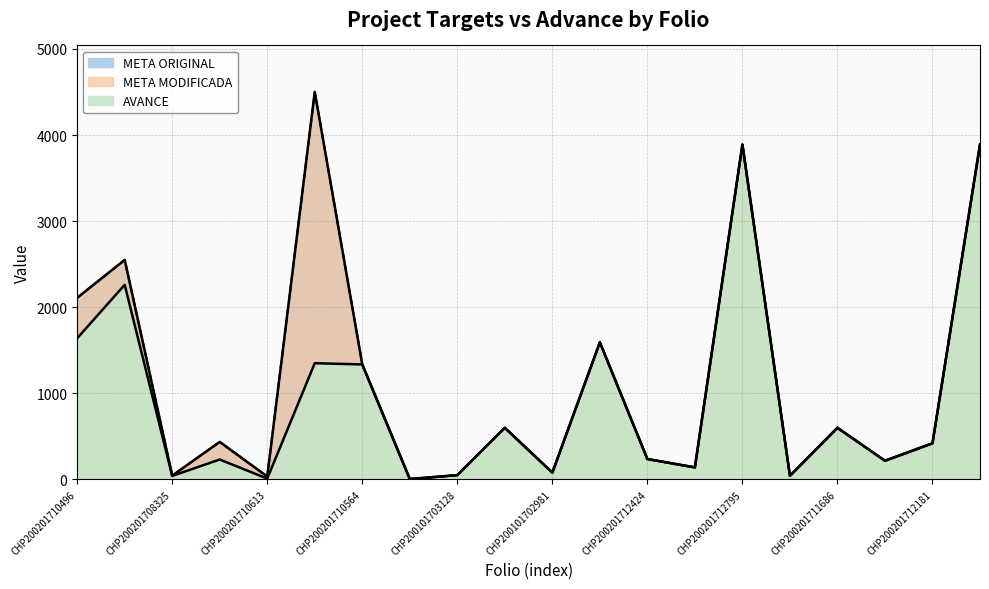

What is the difference between the maximum and minimum values in the META ORIGINAL series?

4496.1